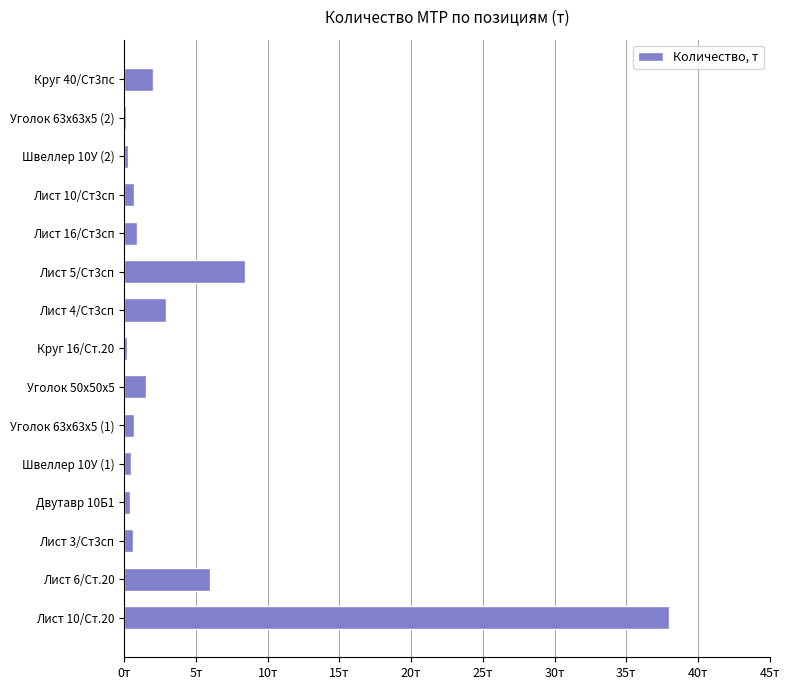

Are the bars horizontal?

Yes